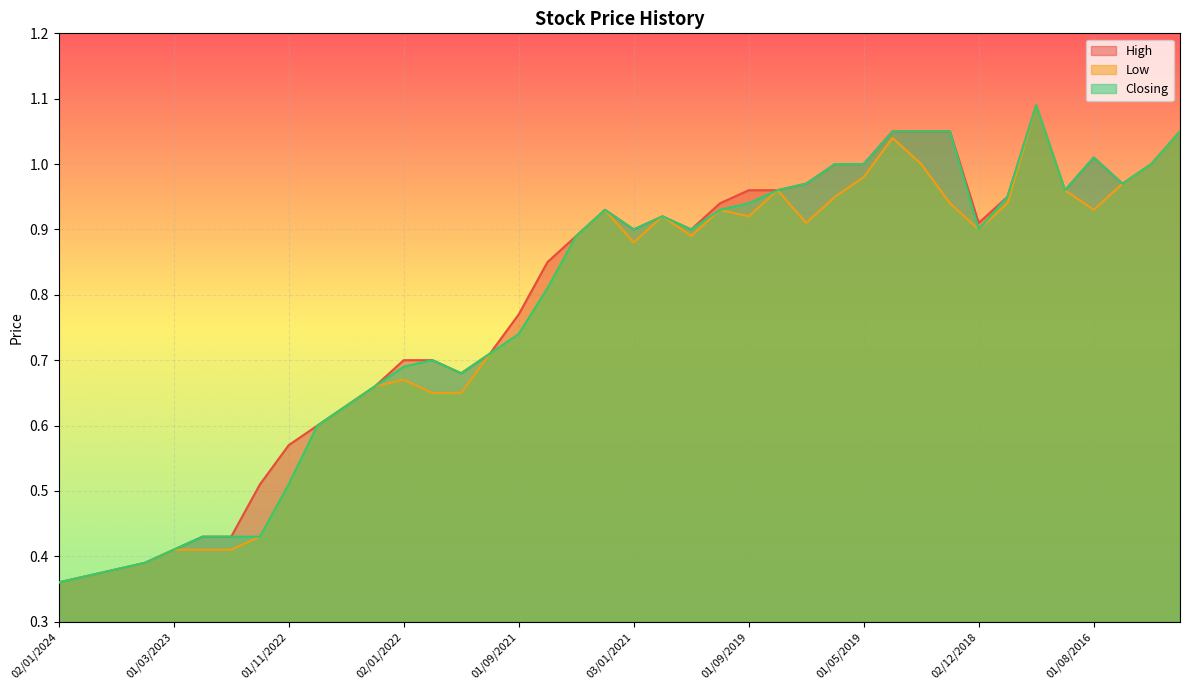

What is the spread (max minus min) of values at 01/08/2016?

0.1